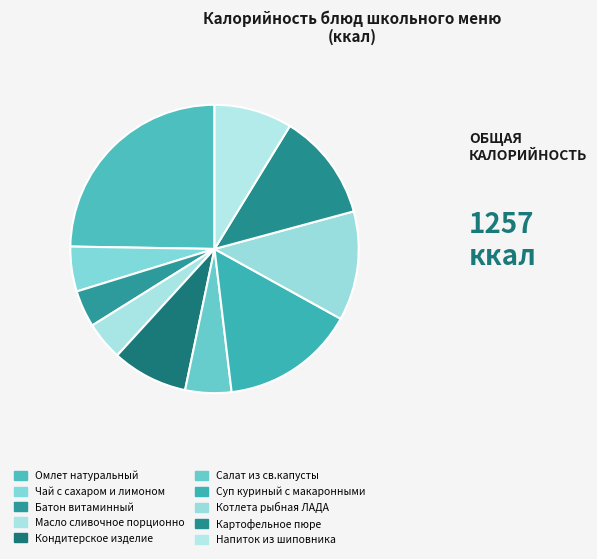

Combined, what portion of the pie is Салат из св.капусты and Масло сливочное порционно?

9.5%